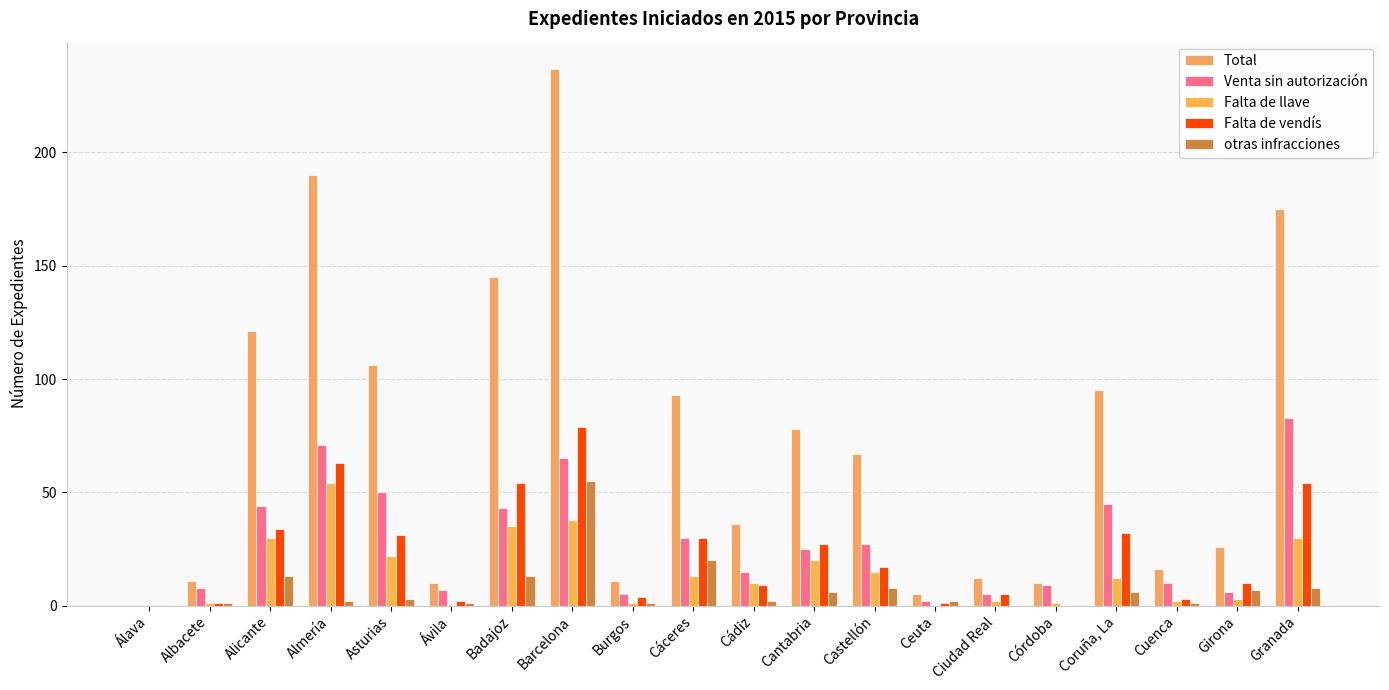

The value of Total at Castellón is 89. True or false?

False